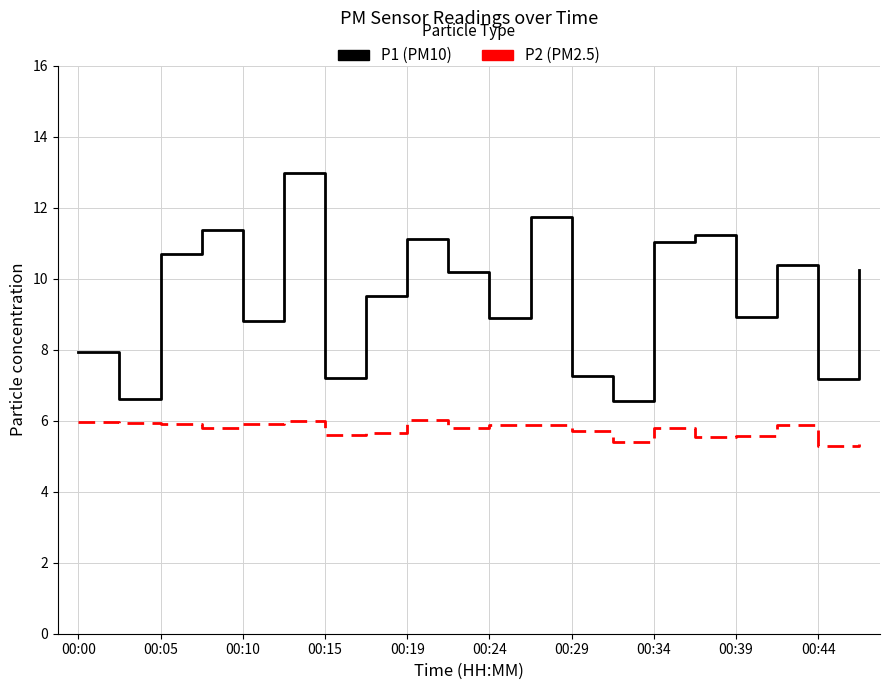

What is the greatest value displayed?

13.0